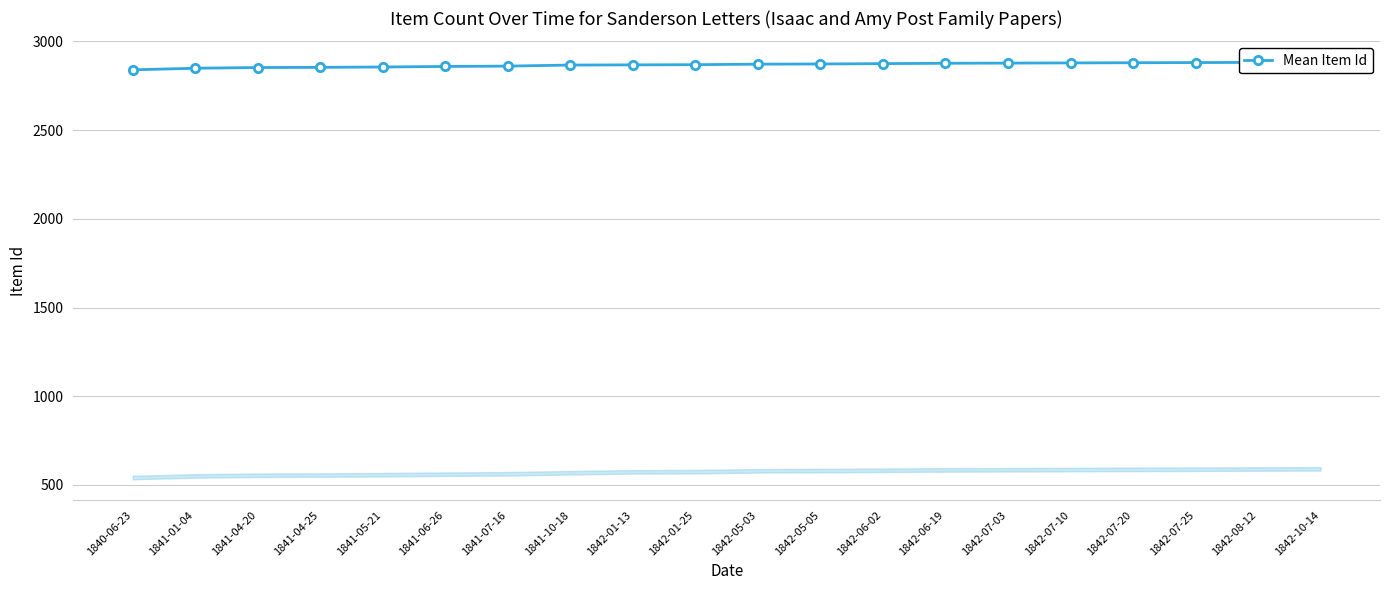

Between 1842-06-02 and 1841-10-18, which is larger?

1842-06-02